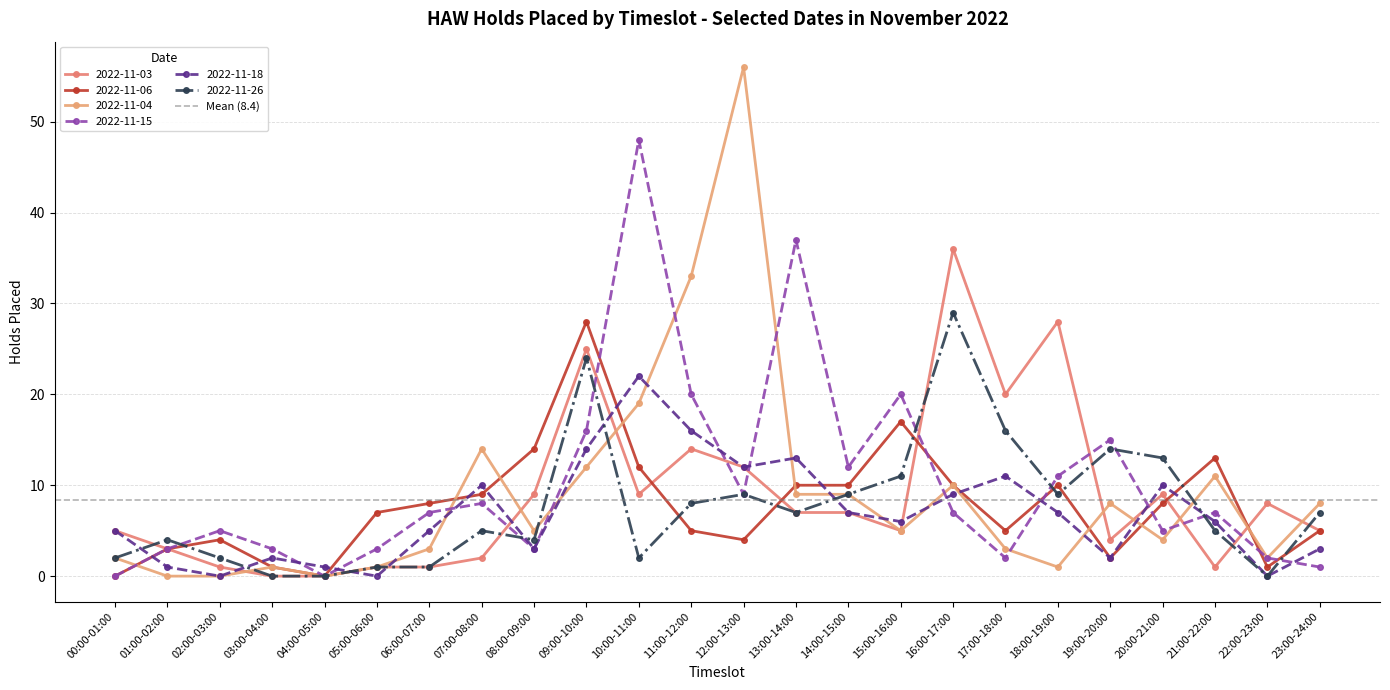

What is the label of the 14th point from the right?

10:00-11:00